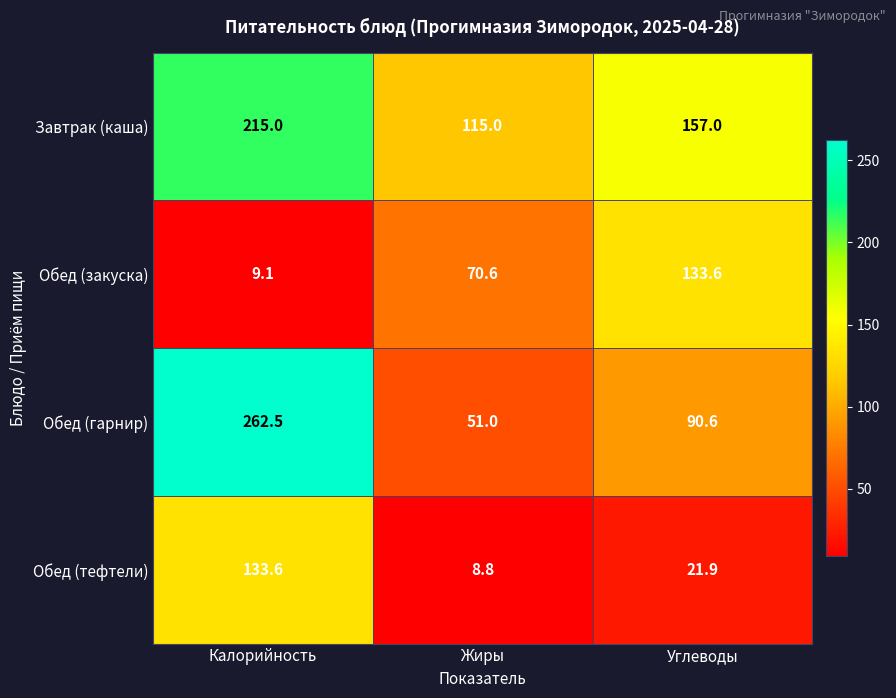

Reading right to left, list all the values displayed in this chart.

Завтрак (каша): Углеводы=157.0	Жиры=115.0	Калорийность=215.0
Обед (закуска): Углеводы=133.6	Жиры=70.6	Калорийность=9.1
Обед (гарнир): Углеводы=90.6	Жиры=51.0	Калорийность=262.5
Обед (тефтели): Углеводы=21.9	Жиры=8.8	Калорийность=133.6